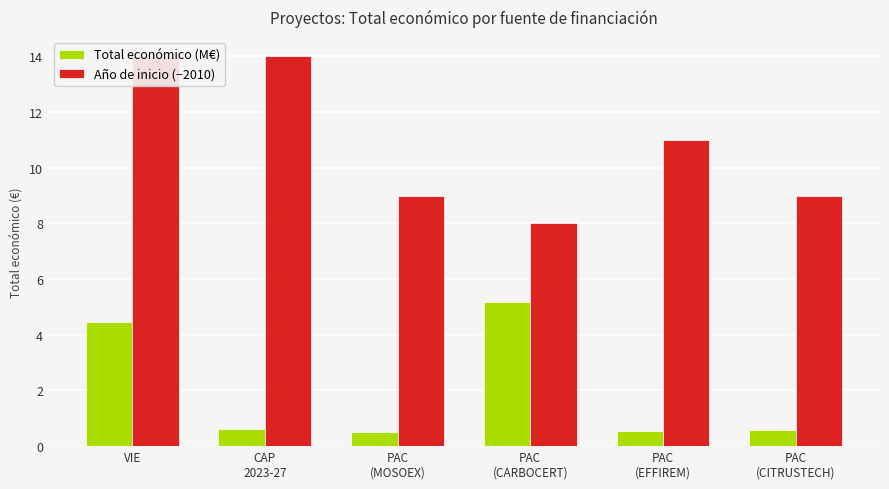

Is the value of Año de inicio (−2010) at CAP
2023-27 greater than the value of Total económico (M€) at PAC
(MOSOEX)?

Yes